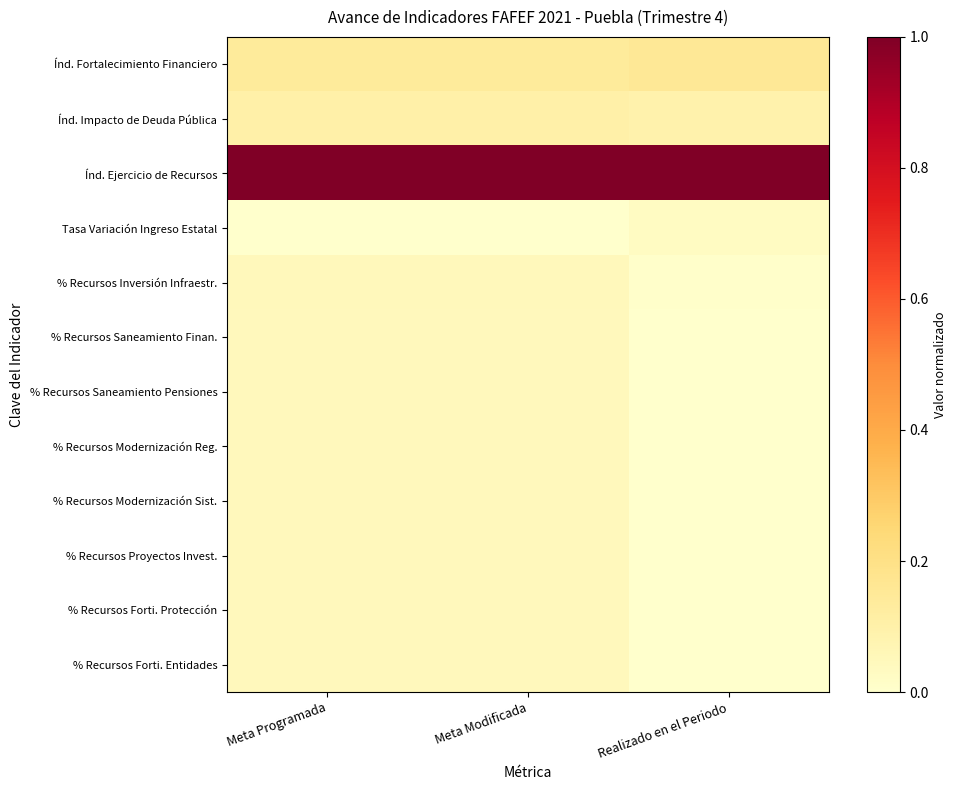

Reading left to right, what are all the values shown in this chart?

Índ. Fortalecimiento Financiero: Meta Programada=0.1	Meta Modificada=0.1	Realizado en el Periodo=0.2
Índ. Impacto de Deuda Pública: Meta Programada=0.1	Meta Modificada=0.1	Realizado en el Periodo=0.1
Índ. Ejercicio de Recursos: Meta Programada=1.0	Meta Modificada=1.0	Realizado en el Periodo=1.0
Tasa Variación Ingreso Estatal: Meta Programada=0.0	Meta Modificada=0.0	Realizado en el Periodo=0.0
% Recursos Inversión Infraestr.: Meta Programada=0.0	Meta Modificada=0.0	Realizado en el Periodo=0.0
% Recursos Saneamiento Finan.: Meta Programada=0.0	Meta Modificada=0.0	Realizado en el Periodo=0.0
% Recursos Saneamiento Pensiones: Meta Programada=0.0	Meta Modificada=0.0	Realizado en el Periodo=0.0
% Recursos Modernización Reg.: Meta Programada=0.0	Meta Modificada=0.0	Realizado en el Periodo=0.0
% Recursos Modernización Sist.: Meta Programada=0.0	Meta Modificada=0.0	Realizado en el Periodo=0.0
% Recursos Proyectos Invest.: Meta Programada=0.0	Meta Modificada=0.0	Realizado en el Periodo=0.0
% Recursos Forti. Protección: Meta Programada=0.0	Meta Modificada=0.0	Realizado en el Periodo=0.0
% Recursos Forti. Entidades: Meta Programada=0.0	Meta Modificada=0.0	Realizado en el Periodo=0.0